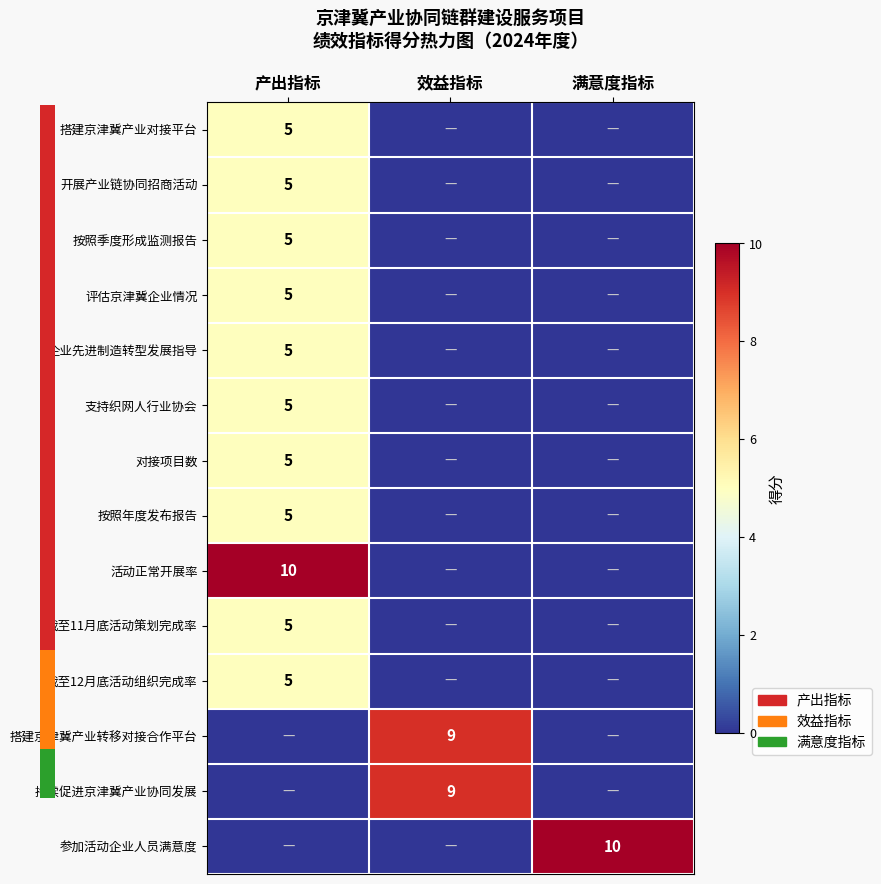

Is it true that 持续促进京津冀产业协同发展 equals 3 at 效益指标?

False